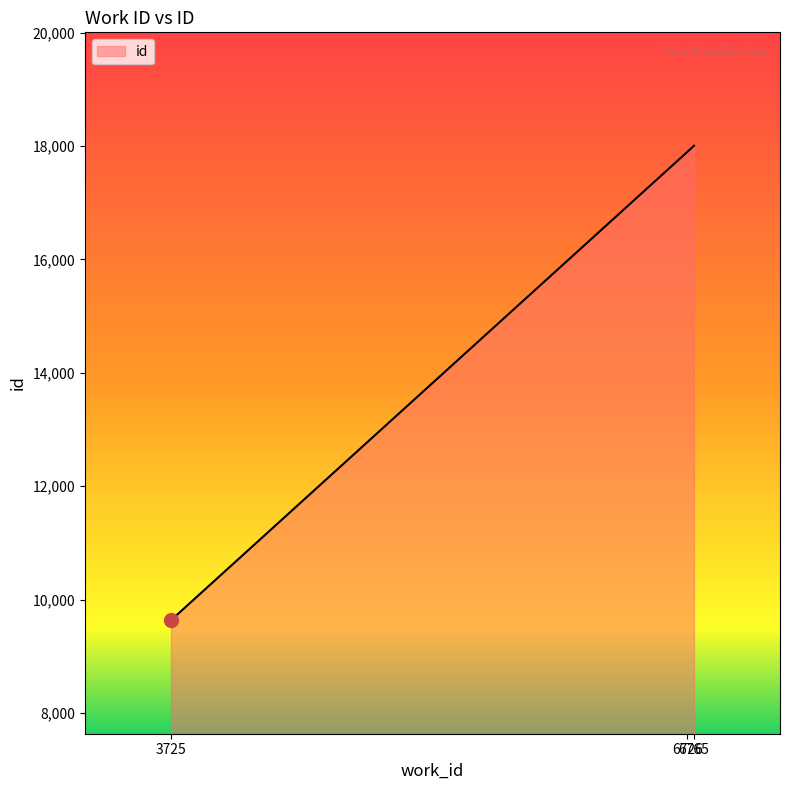

Rank the categories by value from highest to lowest.

6765, 6726, 3725